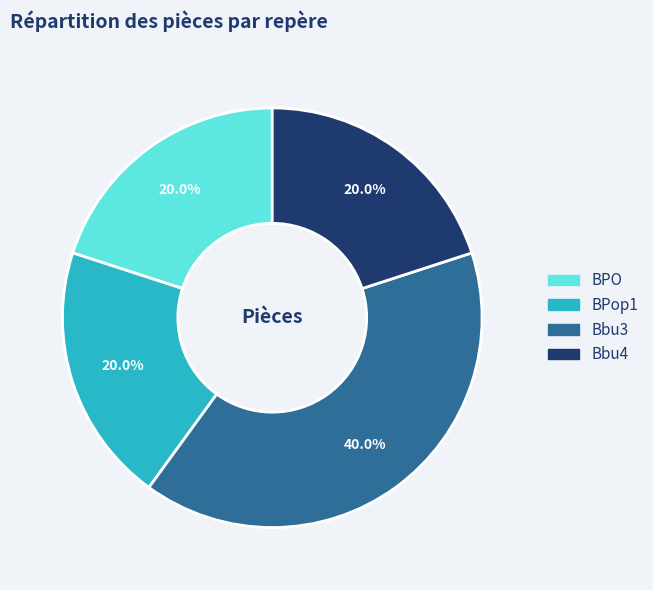

To the nearest percent, what is the difference between the BPop1 and Bbu3 slice percentages?

20%